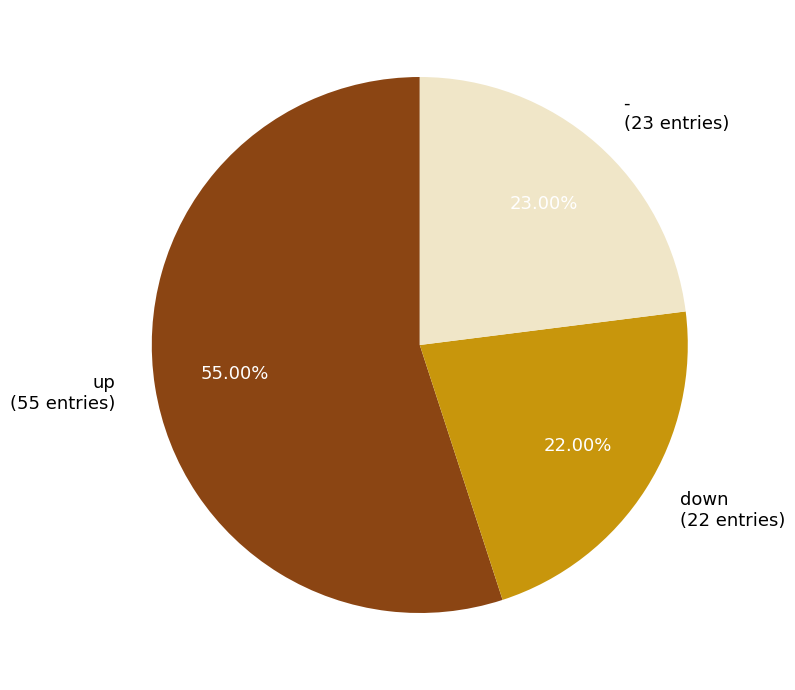

To the nearest percent, what is the difference between the largest and smallest slice percentages?

33%